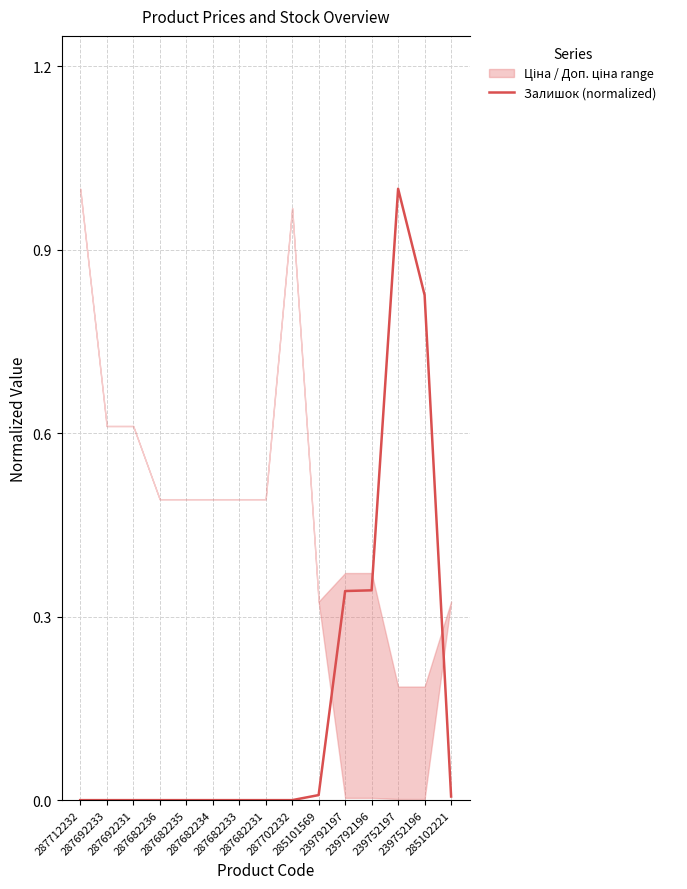

Reading right to left, what are all the values shown in this chart?

0.0	0.8	1.0	0.3	0.3	0.0	0.0	0.0	0.0	0.0	0.0	0.0	0.0	0.0	0.0